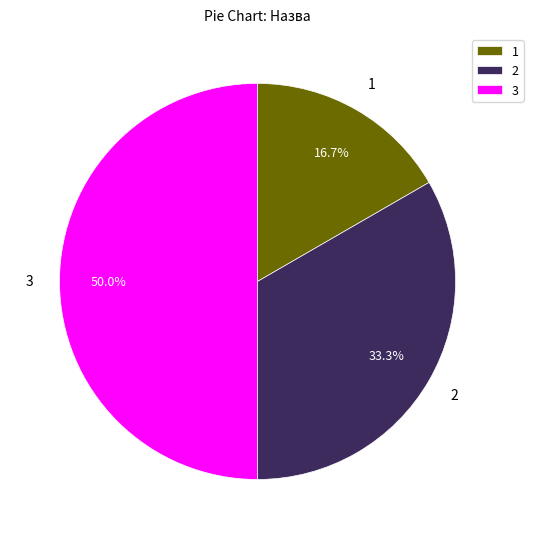

What is the ratio of the value at 3 to the value at 2?

1.5